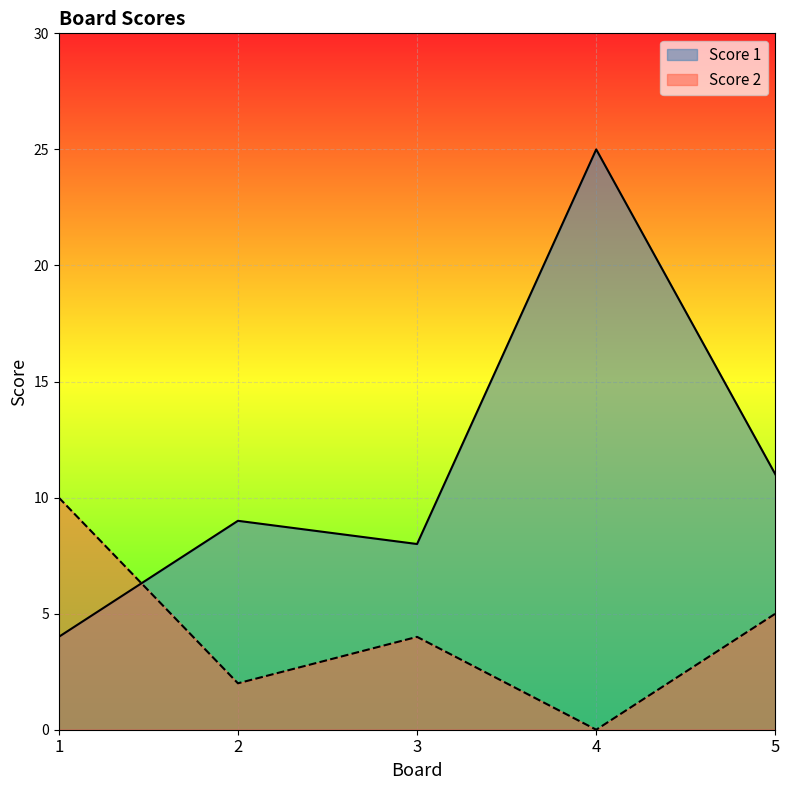

What is the total value across all series at 5?

16